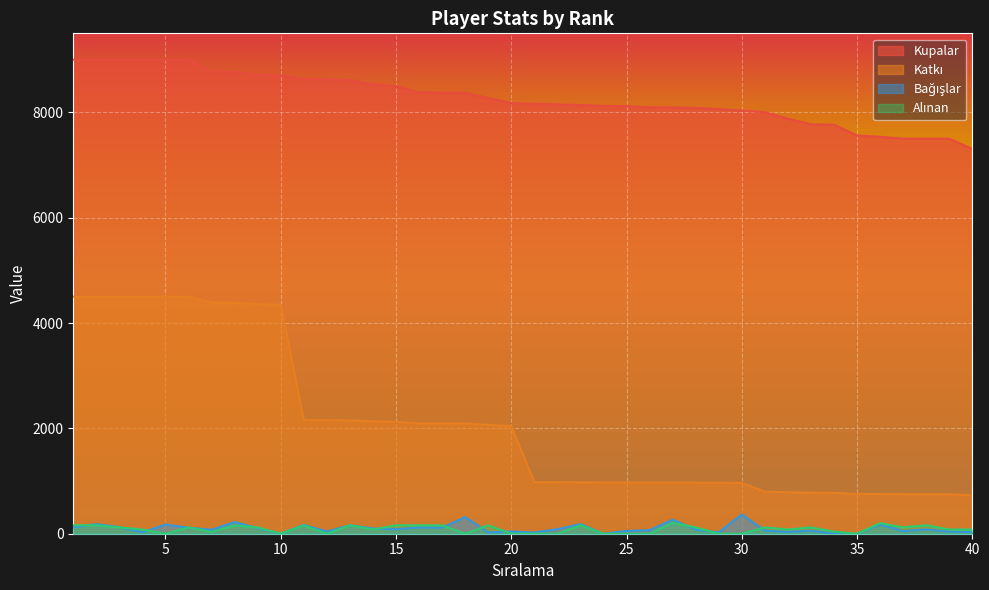

What is the difference between the maximum and minimum values in the Alınan series?

208